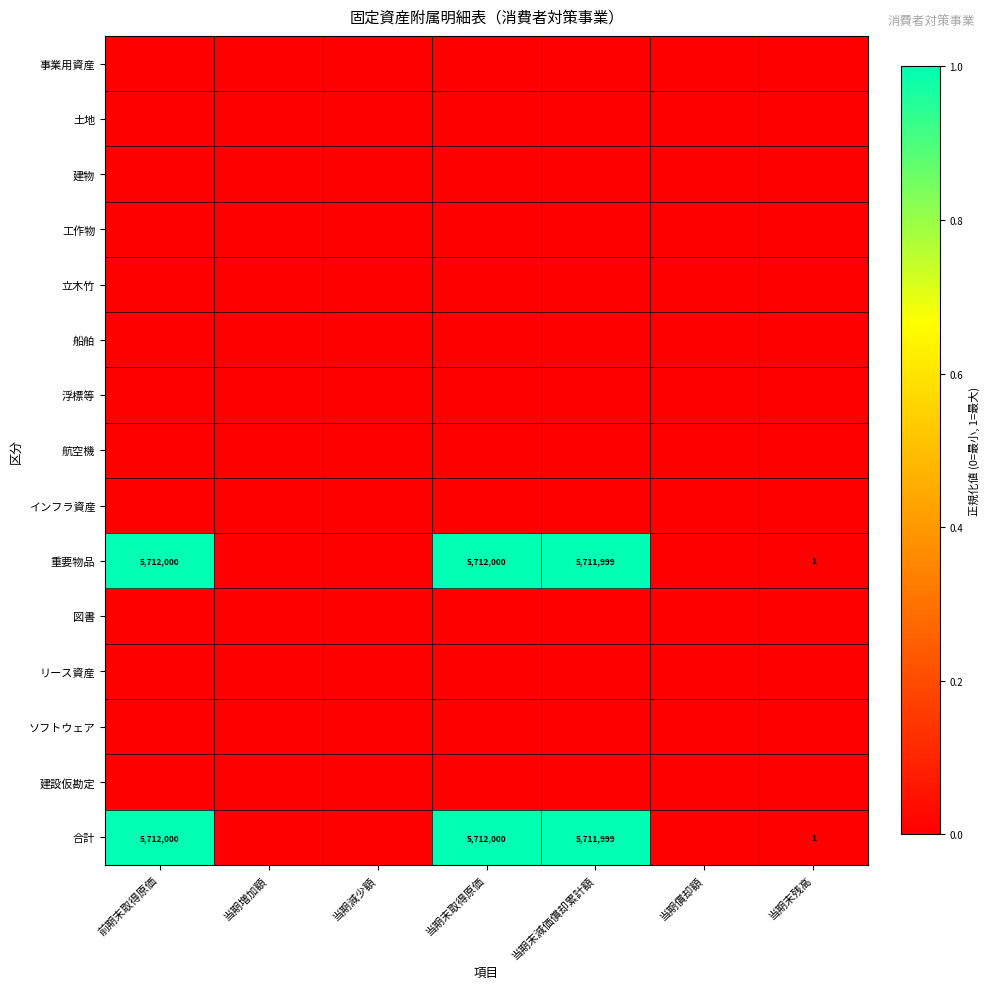

List the series in order of their peak value, highest first.

重要物品, 合計, 事業用資産, 土地, 建物, 工作物, 立木竹, 船舶, 浮標等, 航空機, インフラ資産, 図書, リース資産, ソフトウェア, 建設仮勘定